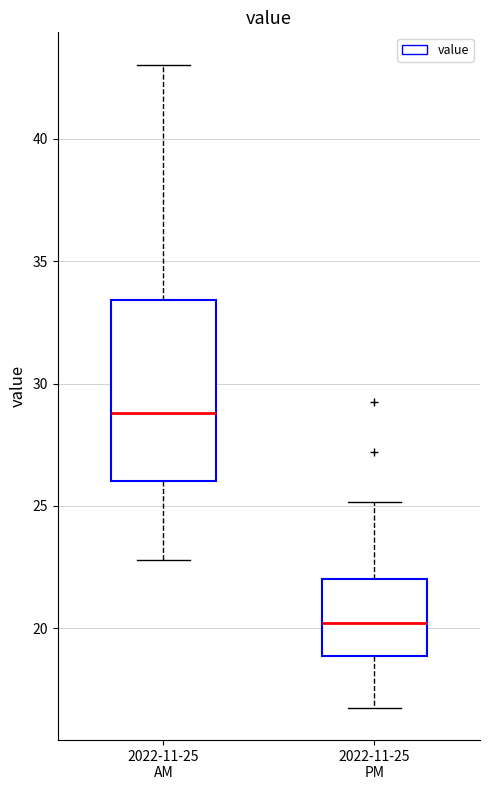

Comparing the boxes themselves (not the whiskers), which one is the tallest?

2022-11-25 AM